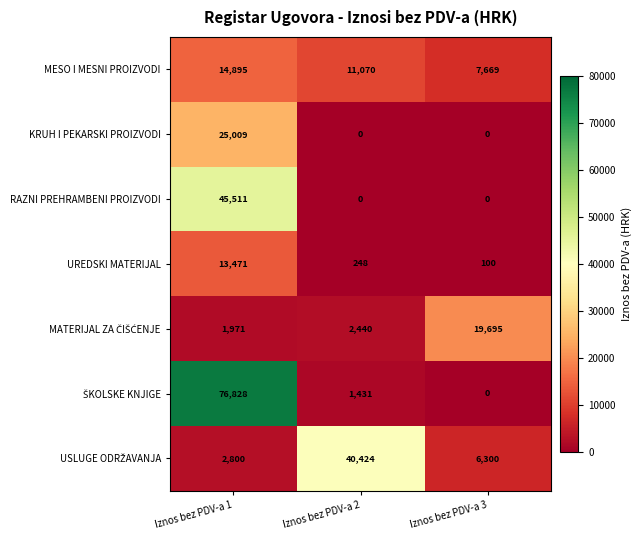

What is the difference between the highest and lowest values at Iznos bez PDV-a 1?

74857